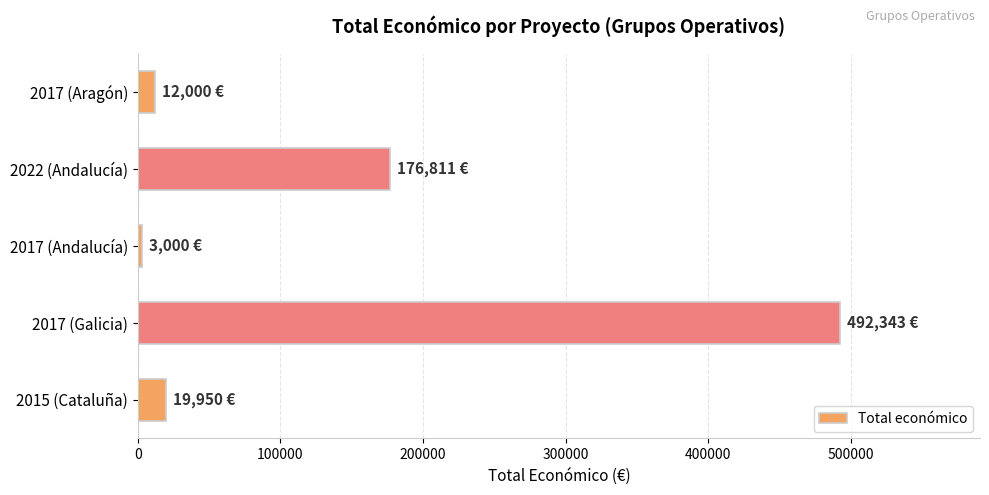

Which label corresponds to the largest value in the chart?

2017 (Galicia)